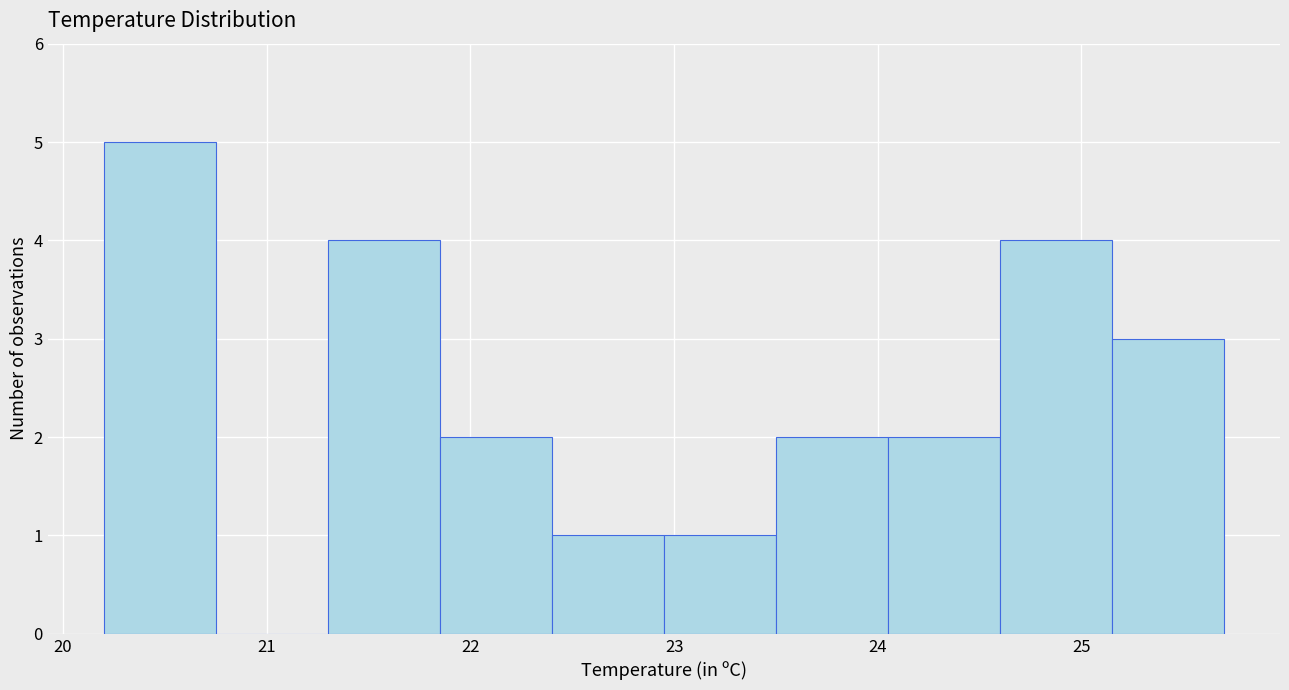

Reading left to right, list every bar in this chart as the range it spans on the x-axis followed by its height. Neither the bar edges nor the heights are printed on the chart, so give them approximately, as read against the axes.

20.20 to 20.75: 5
20.75 to 21.30: 0
21.30 to 21.85: 4
21.85 to 22.40: 2
22.40 to 22.95: 1
22.95 to 23.50: 1
23.50 to 24.05: 2
24.05 to 24.60: 2
24.60 to 25.15: 4
25.15 to 25.70: 3